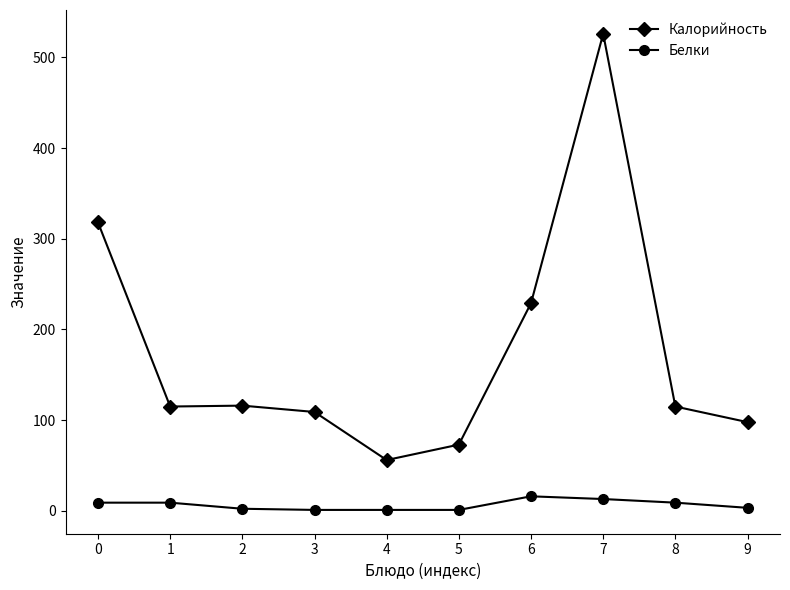

What is the total value across all series at 3?

110.0